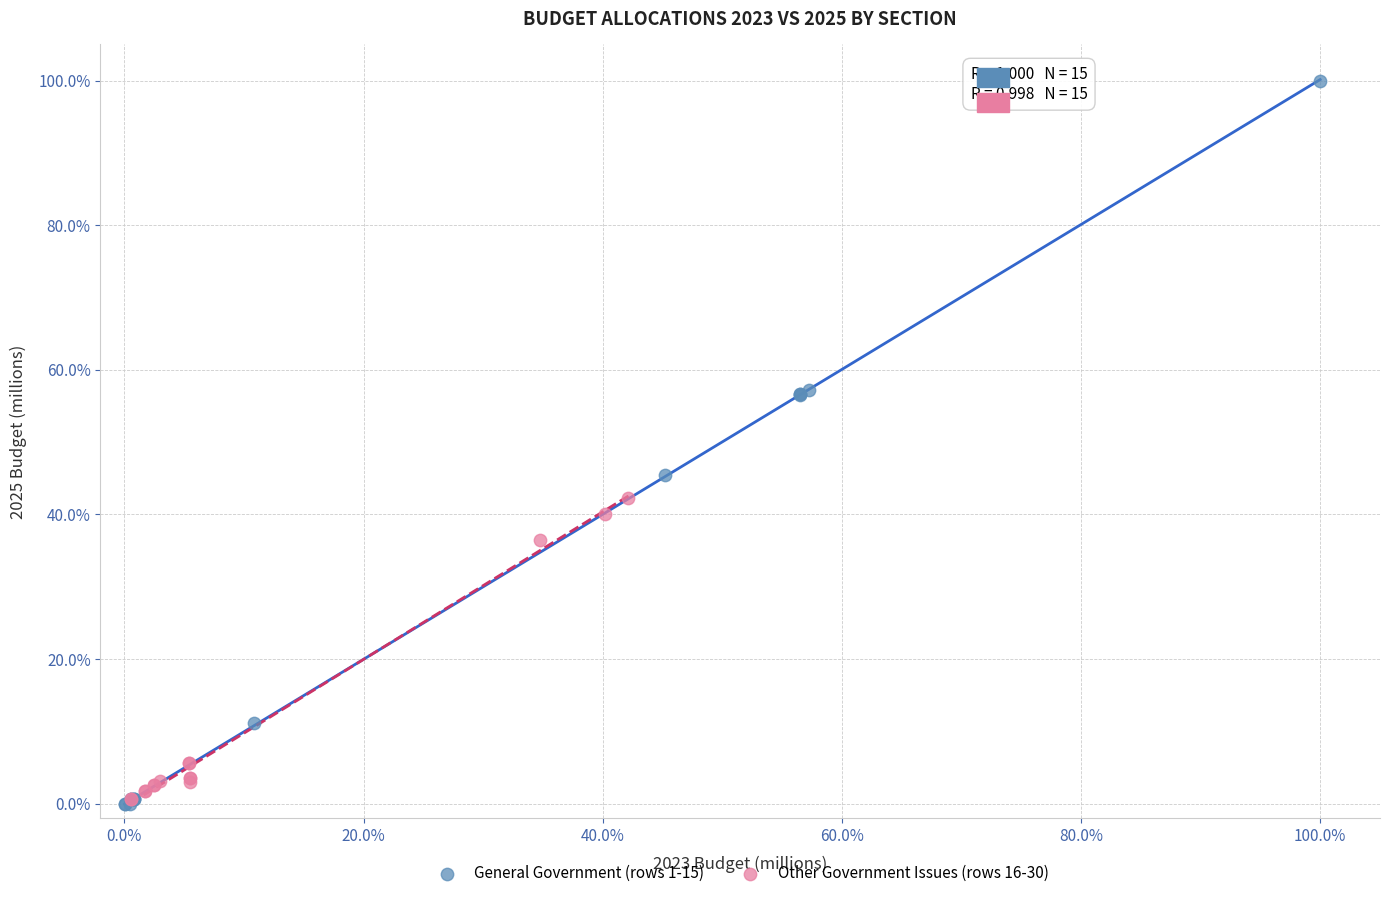

What are all the series names shown in the legend?

General Government (rows 1-15), Other Government Issues (rows 16-30)